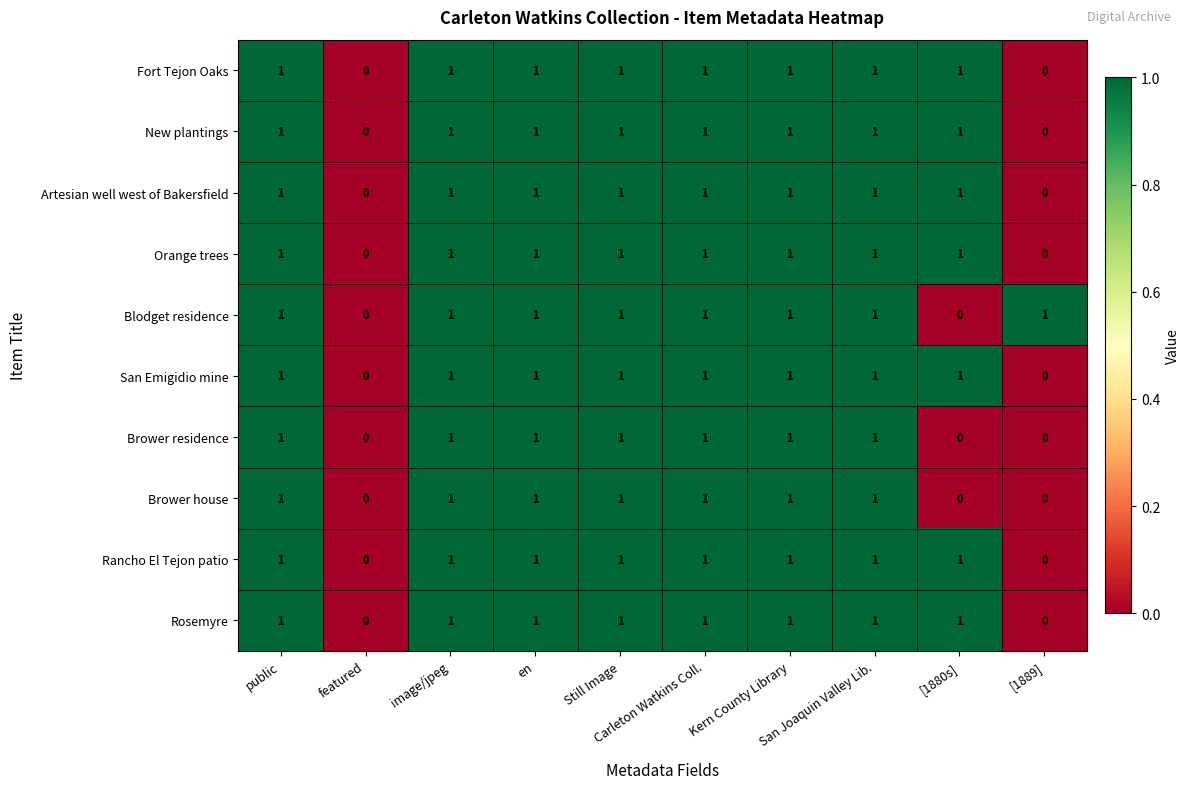

What is the sum of all Rosemyre values?

8